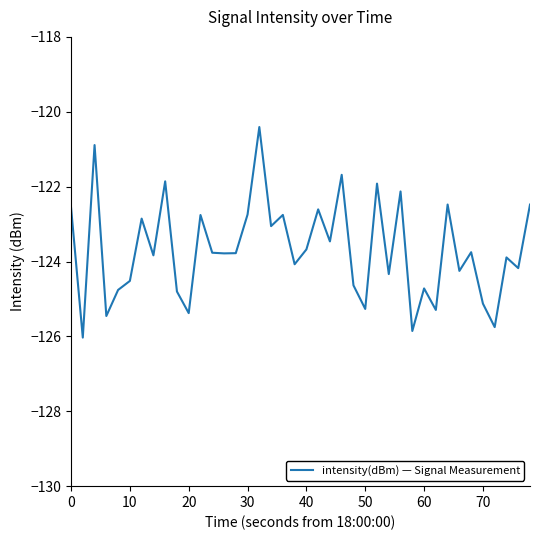

What is the minimum value shown in the chart?

-126.0